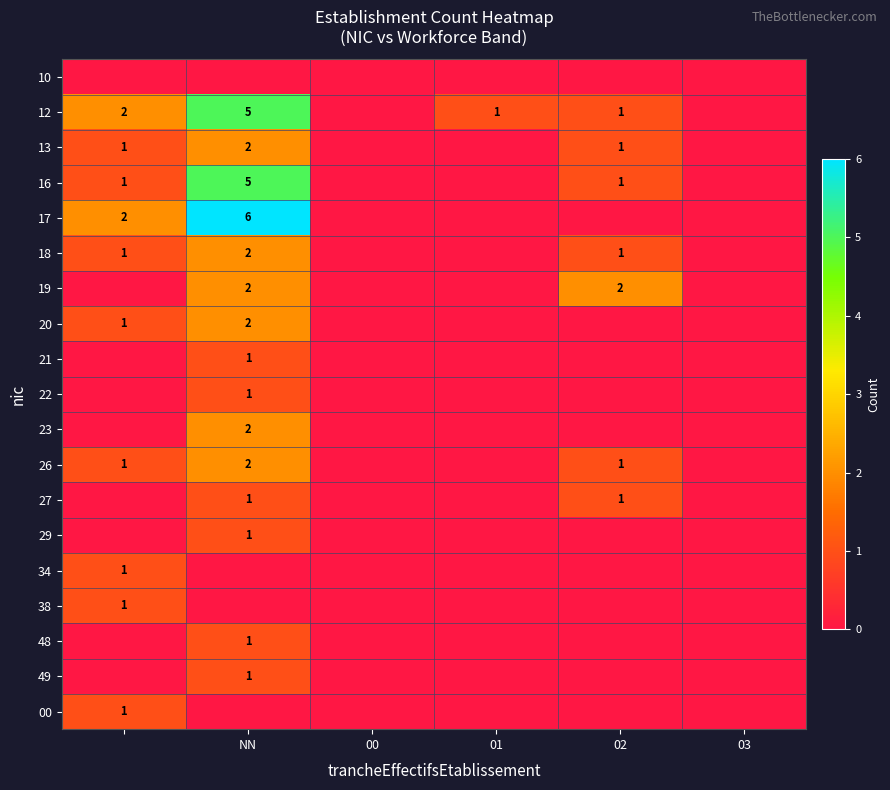

The 17 series shows 6 at NN. True or false?

True